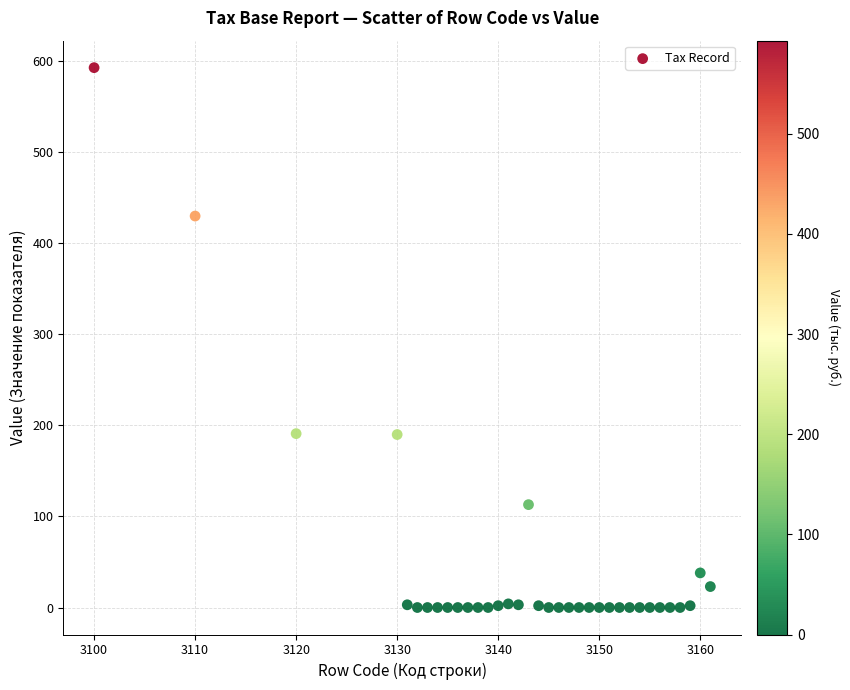

What is the range of X values (max minus min)?

61